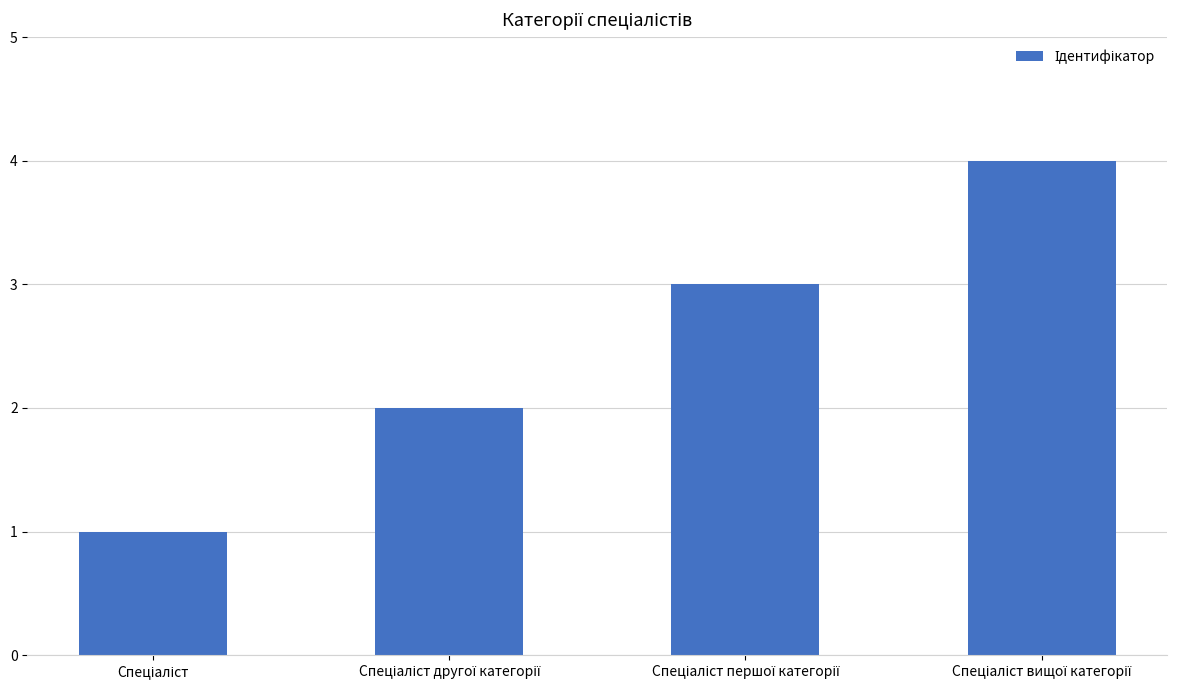

What is the maximum value shown in the chart?

4